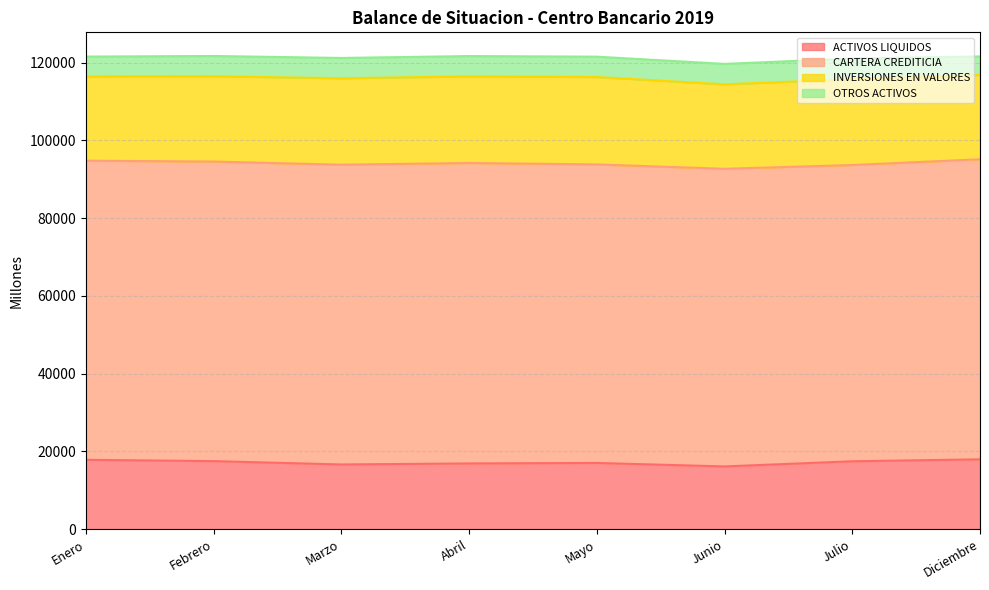

At how many categories does at least one series exceed 9968?

8